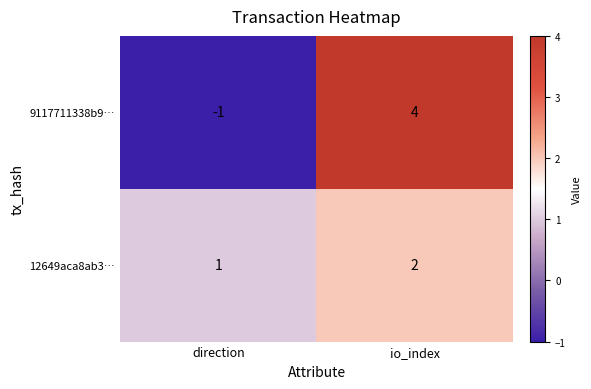

Which series has the largest range (max minus min)?

9117711338b9…